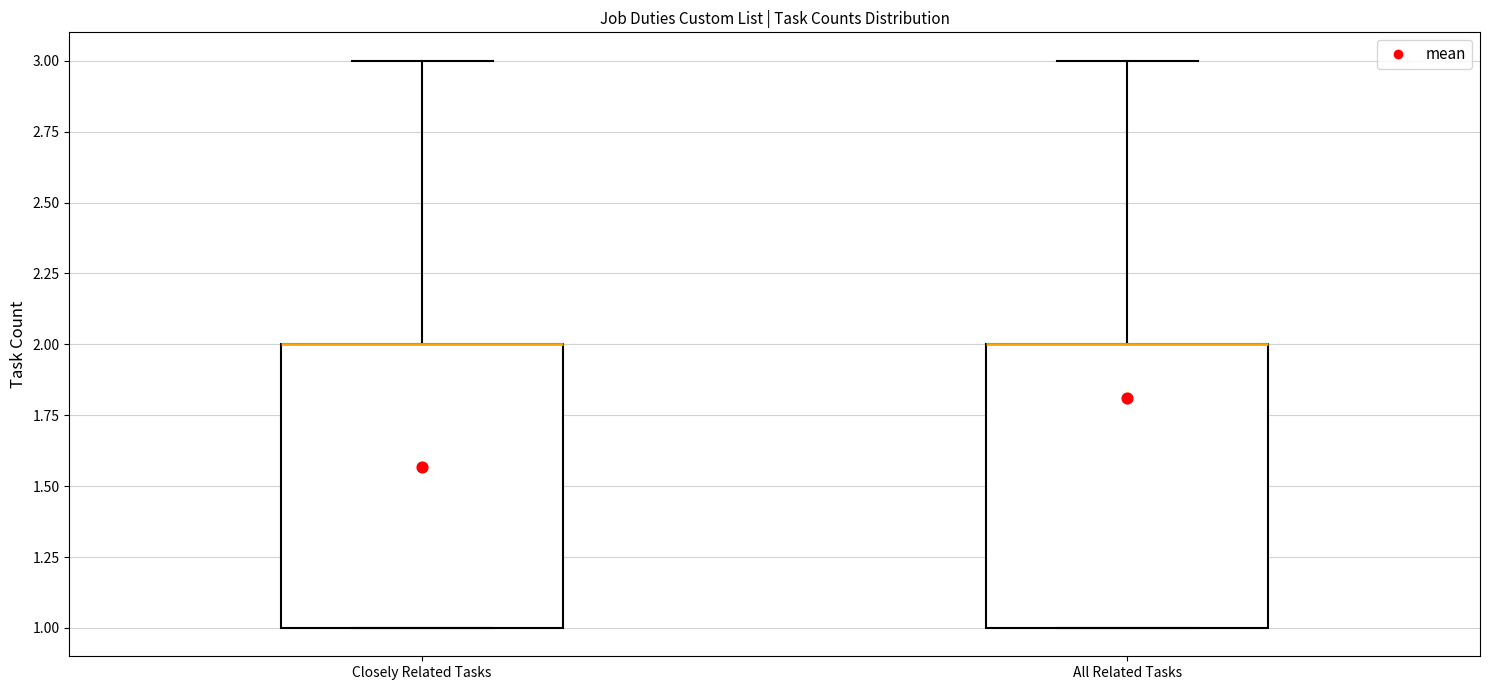

Where does the upper whisker of the box for Closely Related Tasks end on the y-axis? The values are not printed on the chart, so give them approximately, as read against the axis.

3